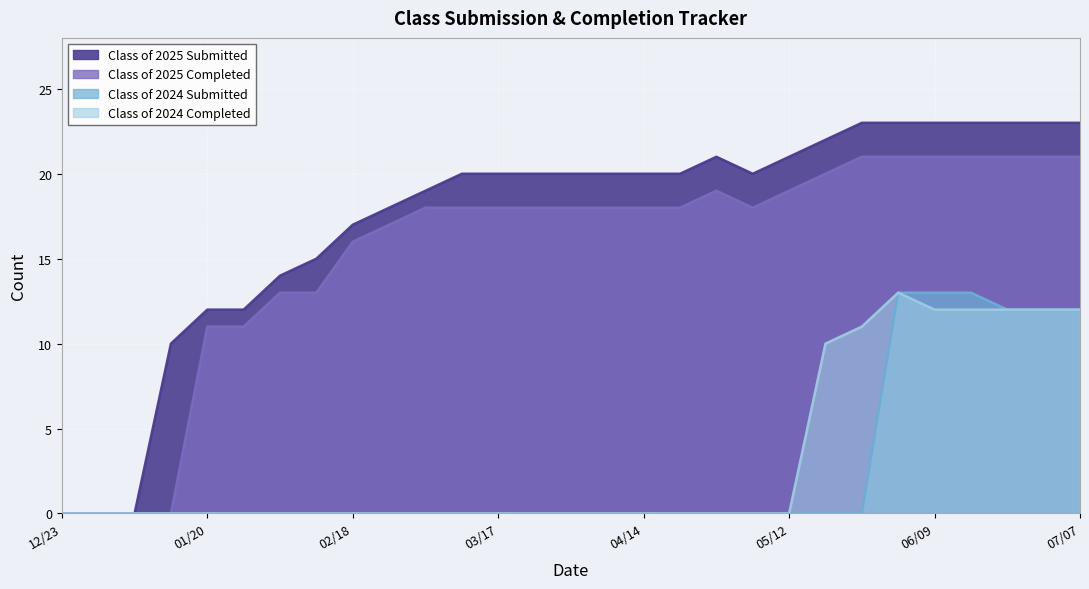

What is the value of the Class of 2025 Submitted point at the 19th from the left?

21